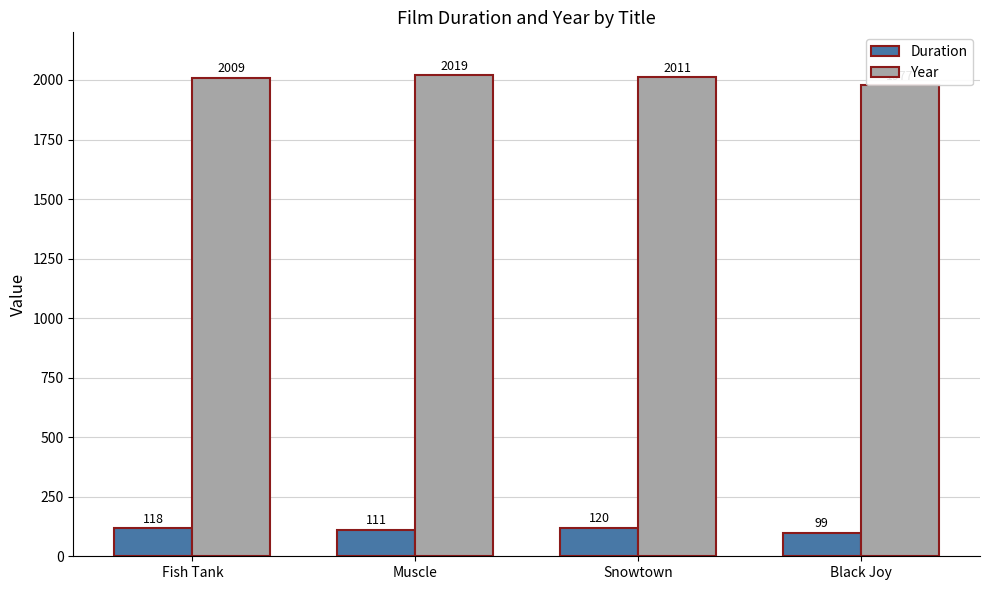

Rank the series by their maximum value, from highest to lowest.

Year, Duration